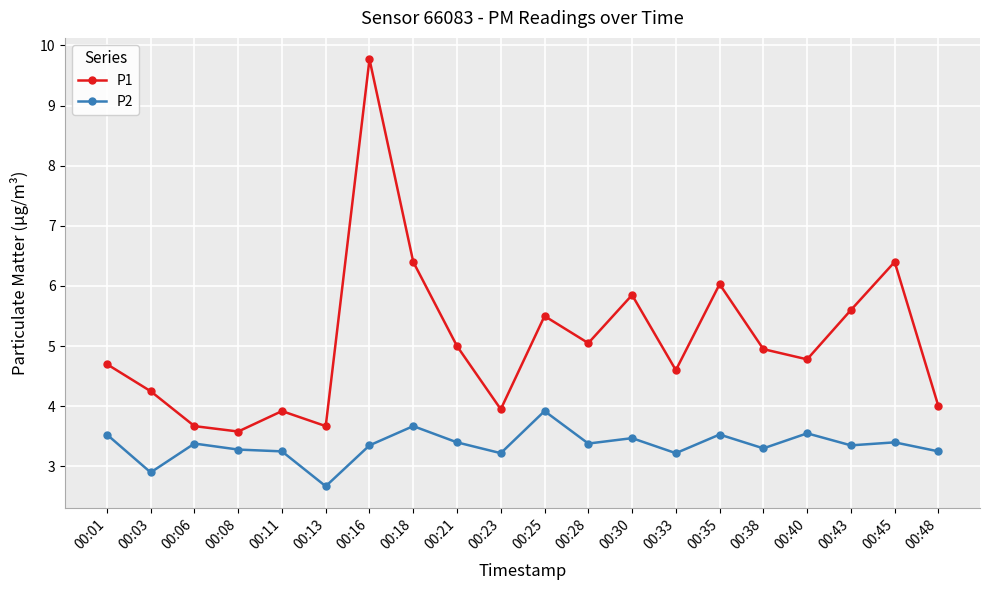

In P2, how many points are higher than both neighbors (excluding endpoints)?

7